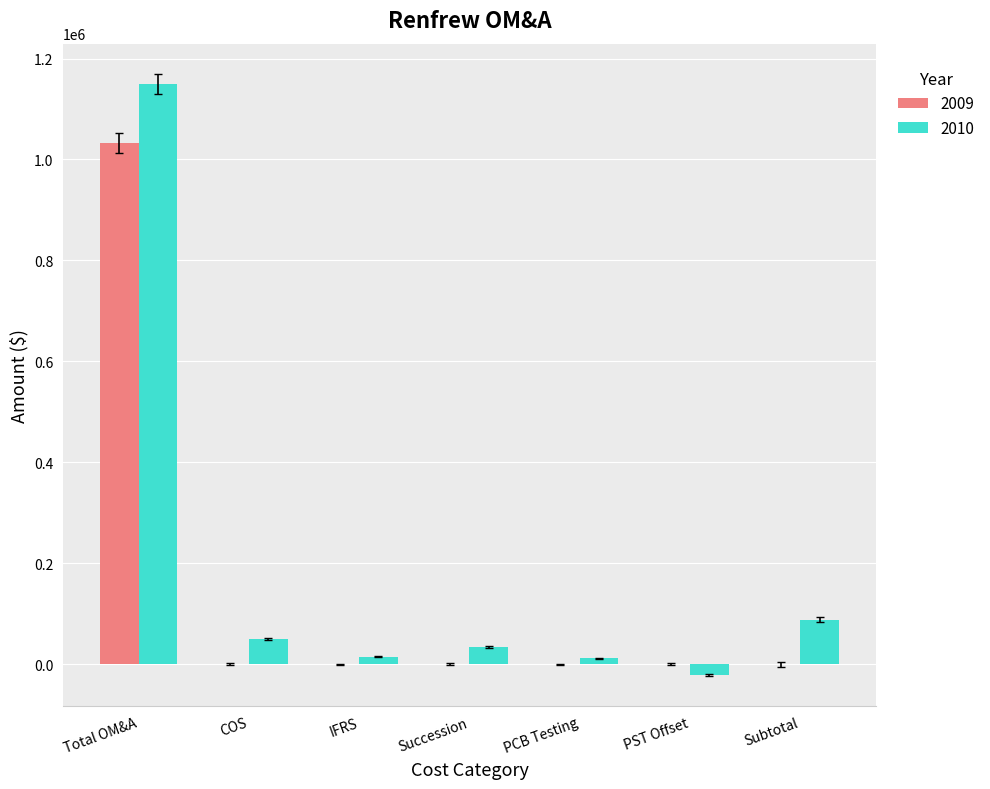

What is the greatest value displayed?

1149829